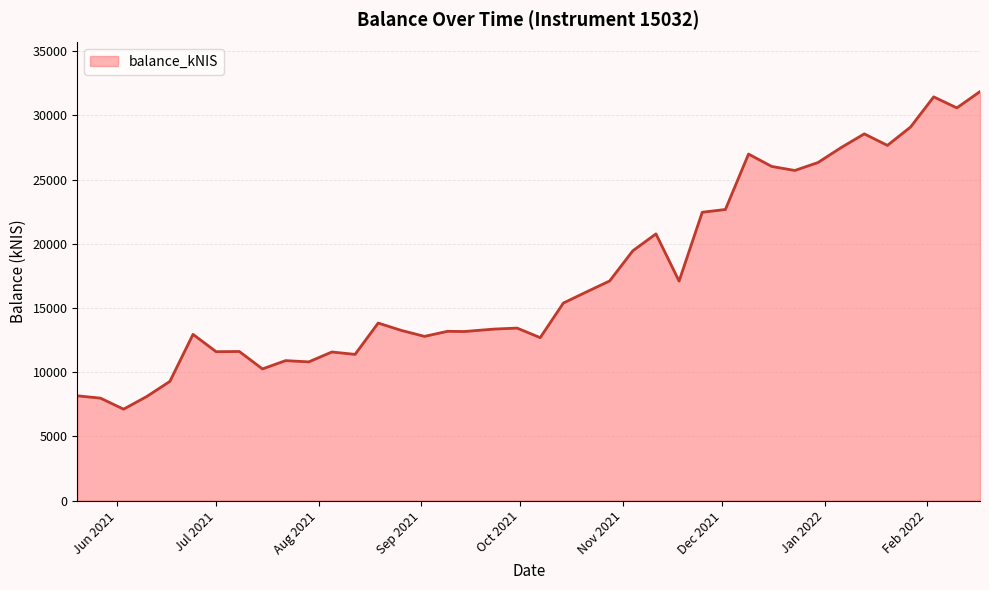

Does the chart display data point markers on the line(s)?

No